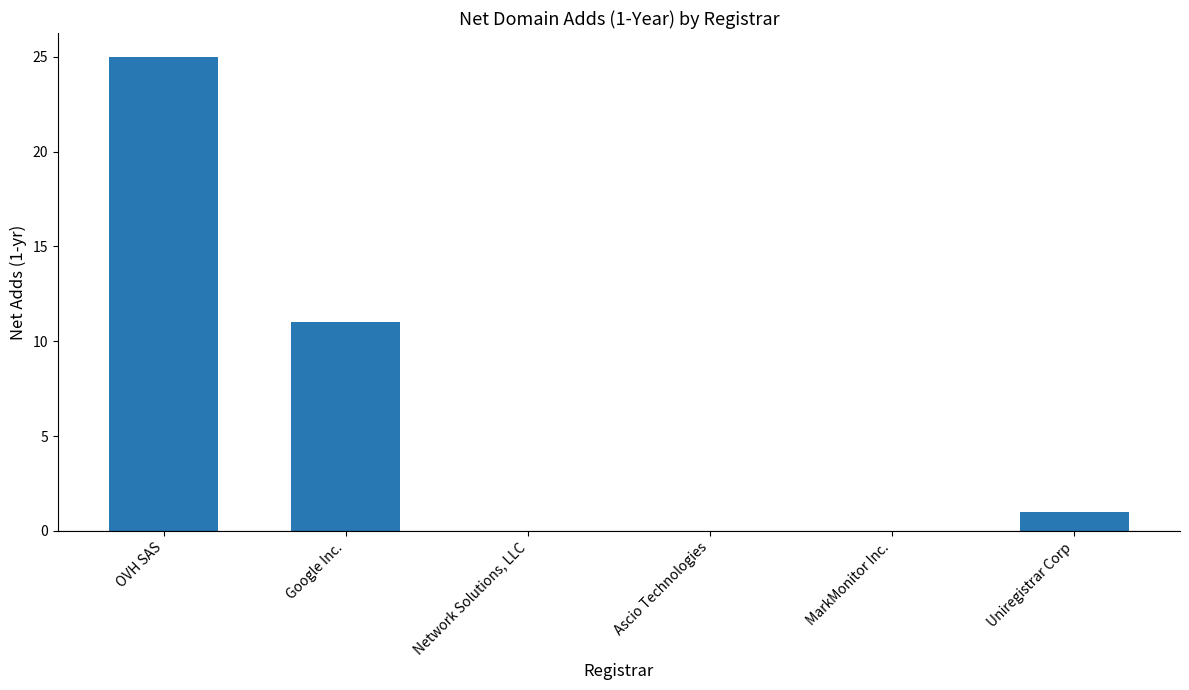

Reading right to left, list all the values displayed in this chart.

1	0	0	0	11	25